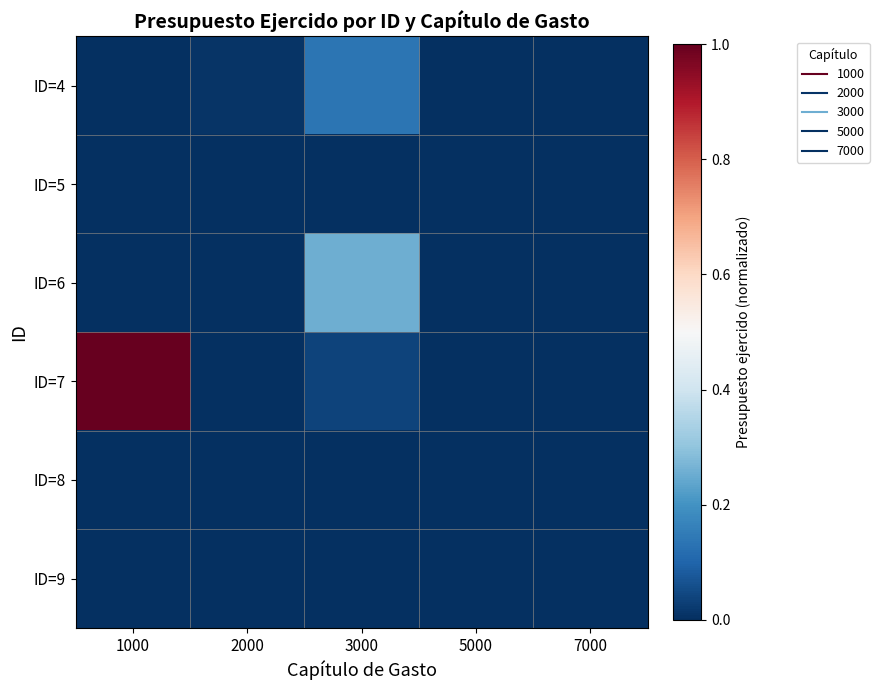

Rank the series at 1000 from lowest to highest value.

ID=4, ID=5, ID=6, ID=8, ID=9, ID=7